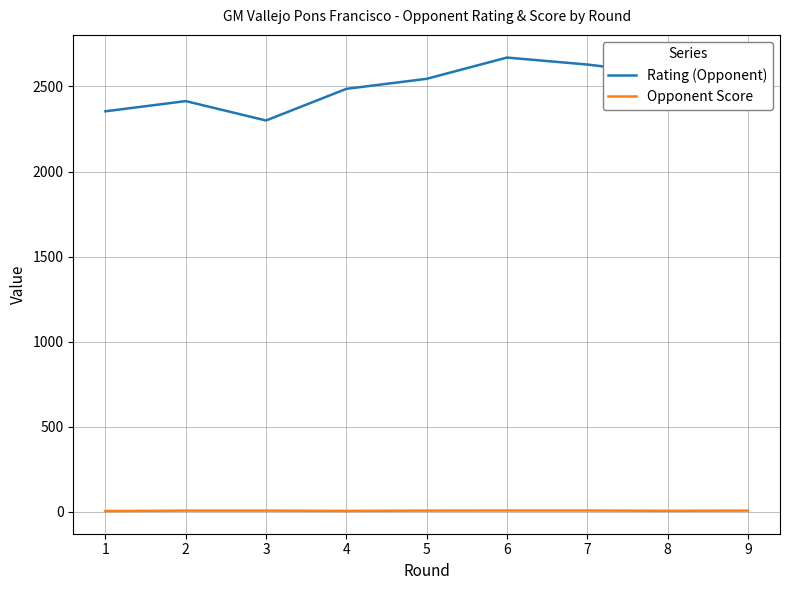

List the series in order of their overall mean, highest first.

Rating (Opponent), Opponent Score